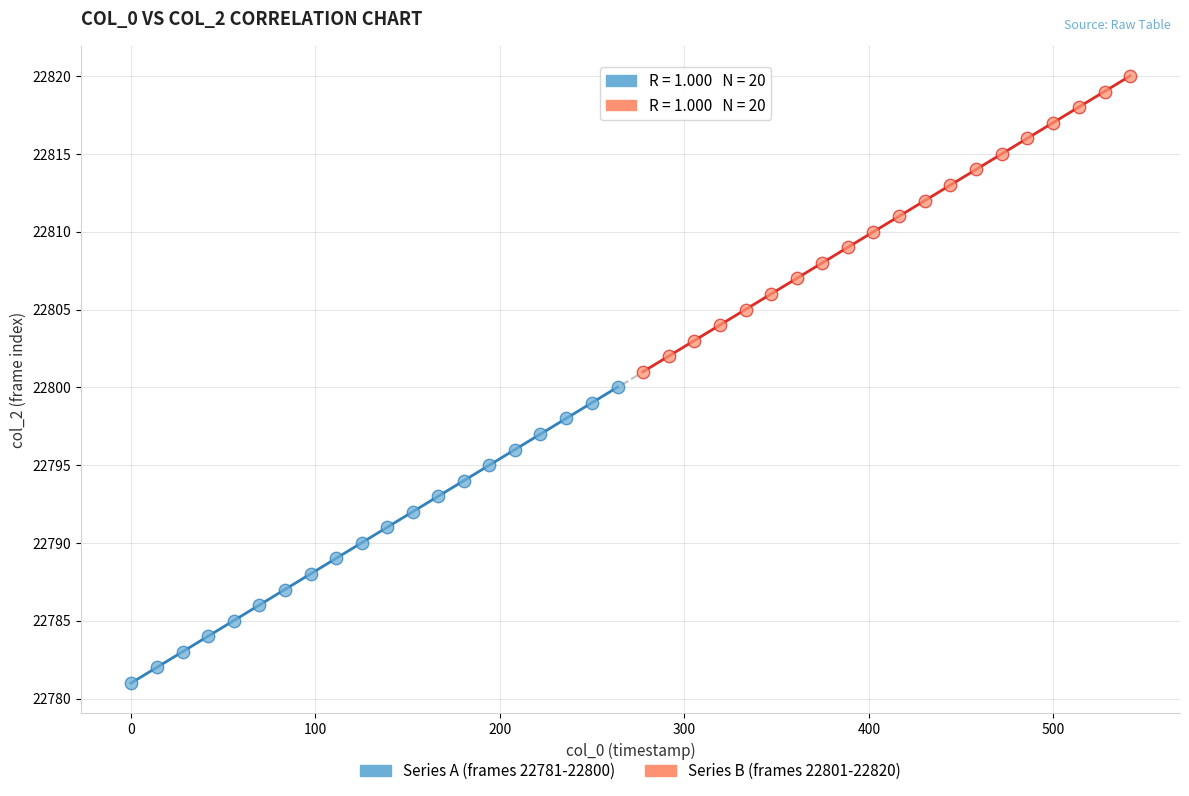

Which series contains the highest Y value?

Series B (frames 22801-22820)